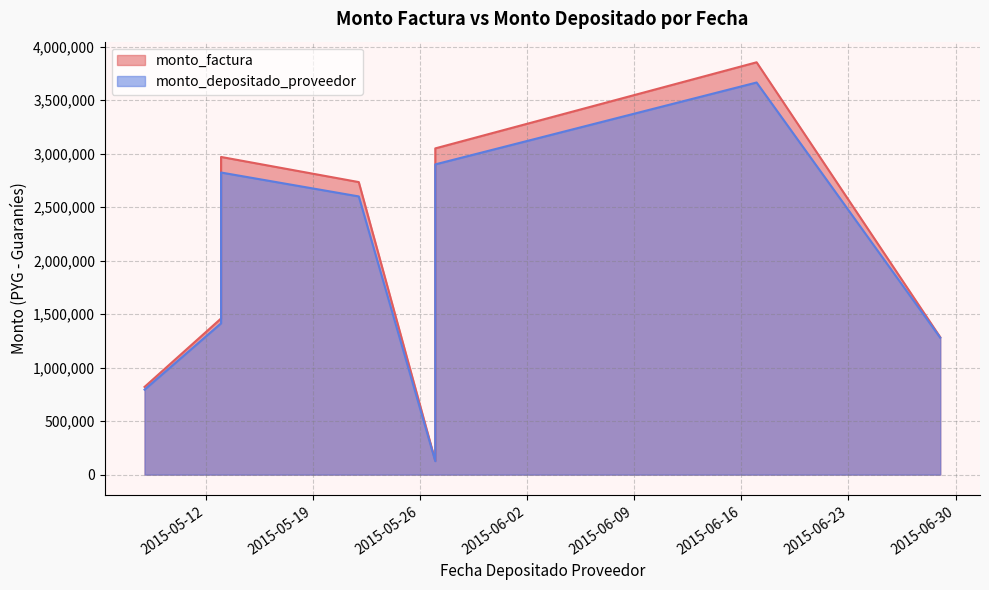

Where is monto_depositado_proveedor nearest to the value 1896008?

2015-05-13